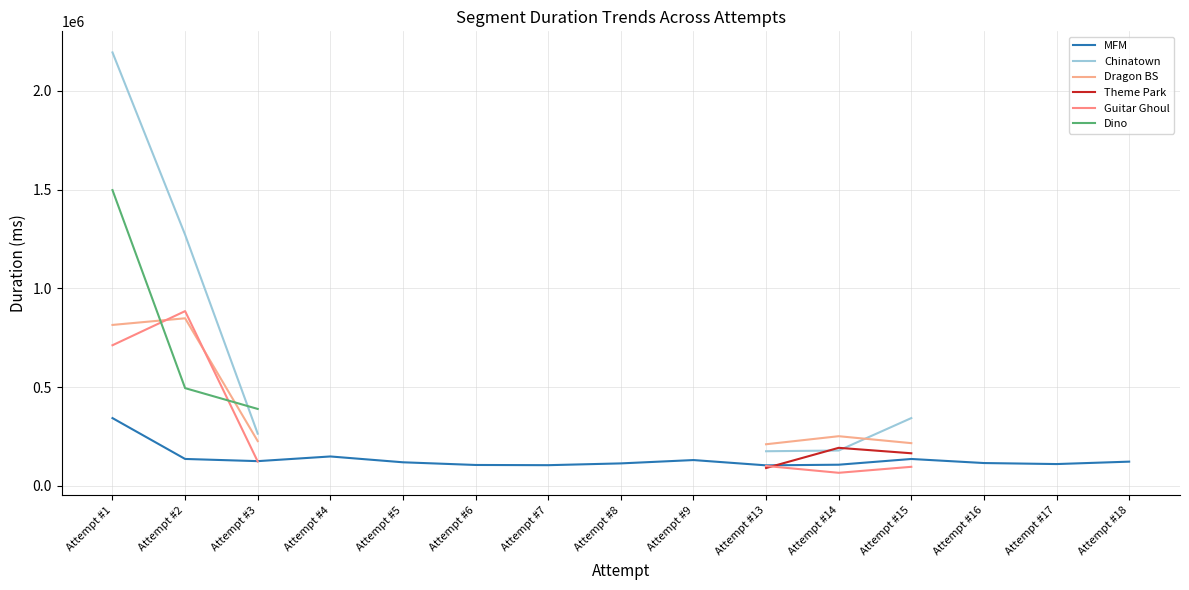

Which category has the highest value across all series?

Attempt #1